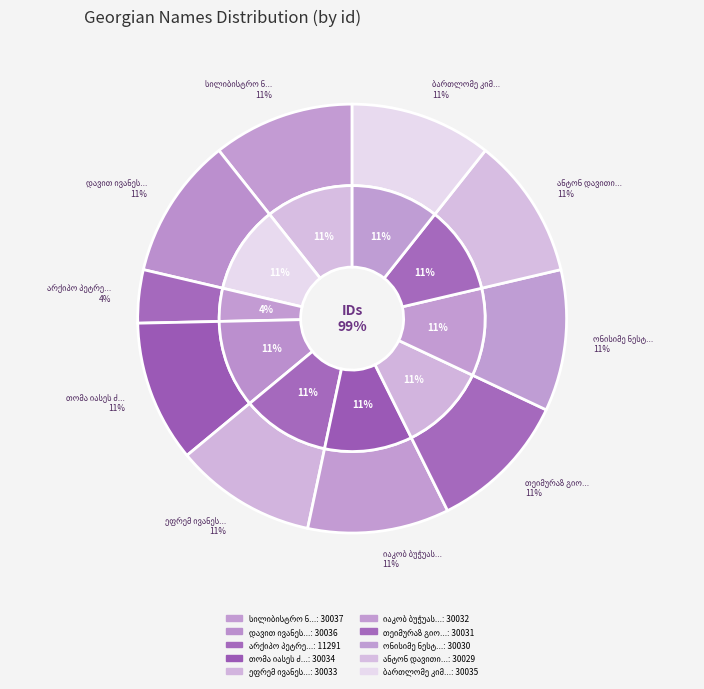

Between დავით ივანეს ძე მელქაძე and იაკობ ბუჭუას ძე შენგელია, which is larger?

დავით ივანეს ძე მელქაძე